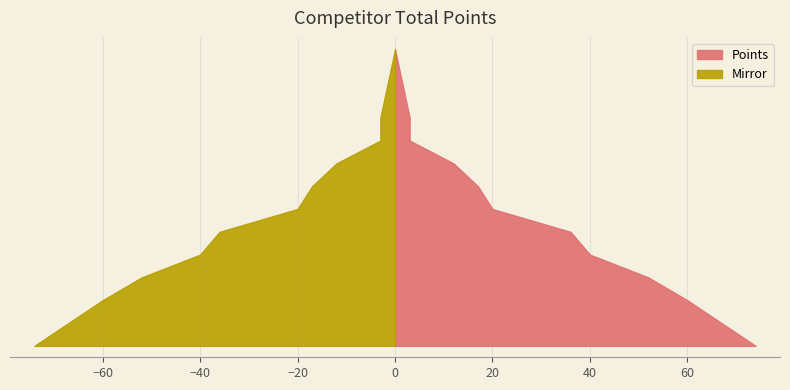

Reading left to right, transcribe all the data shown in this chart.

Points: 74	67	60	52	40	36	20	17	12	3	3	2	1	0
Mirror: 74	67	60	52	40	36	20	17	12	3	3	2	1	0